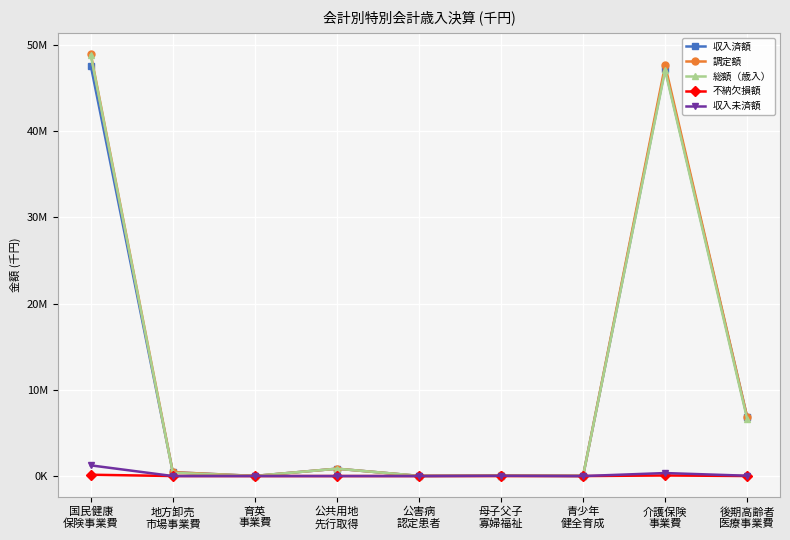

What is the label of the 5th point from the right?

公害病
認定患者